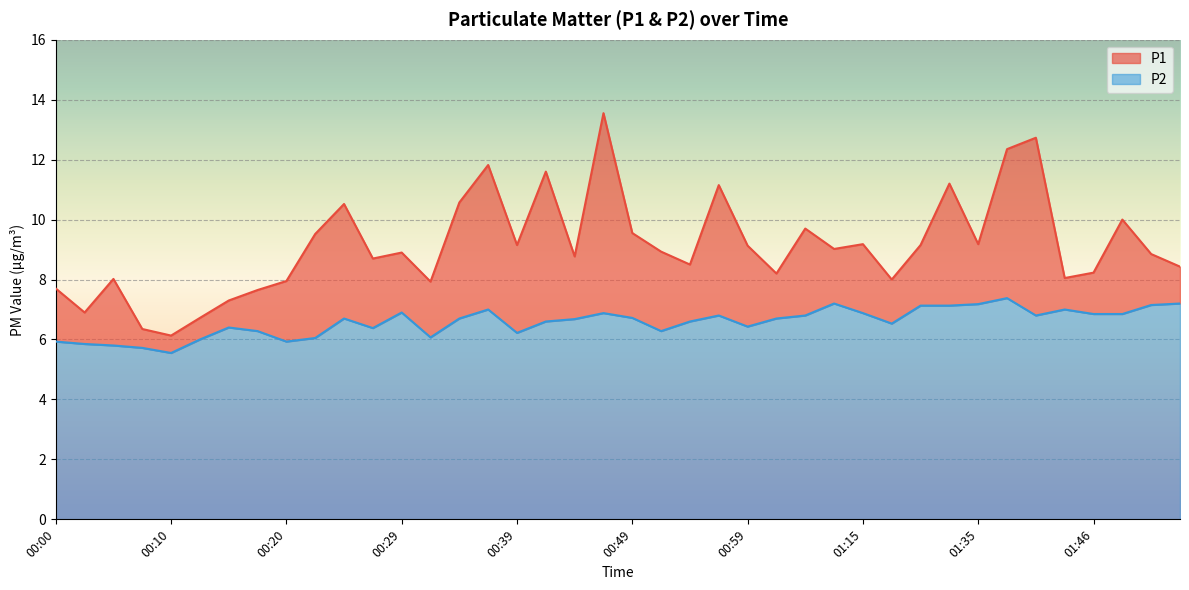

True or false: P1 has more than 1 points higher than both neighbors.

True